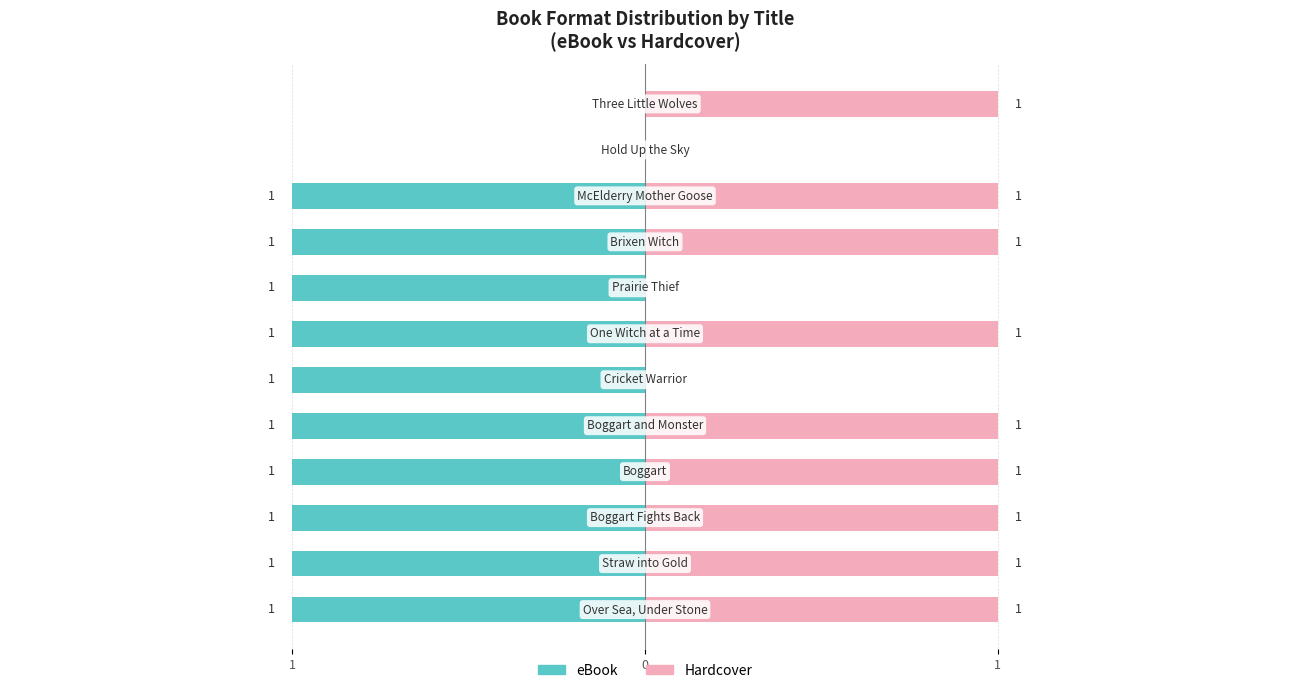

Reading left to right, what are all the values shown in this chart?

eBook: -1	-1	-1	-1	-1	-1	-1	-1	-1	-1	0	0
Hardcover: 1	1	1	1	1	0	1	0	1	1	0	1